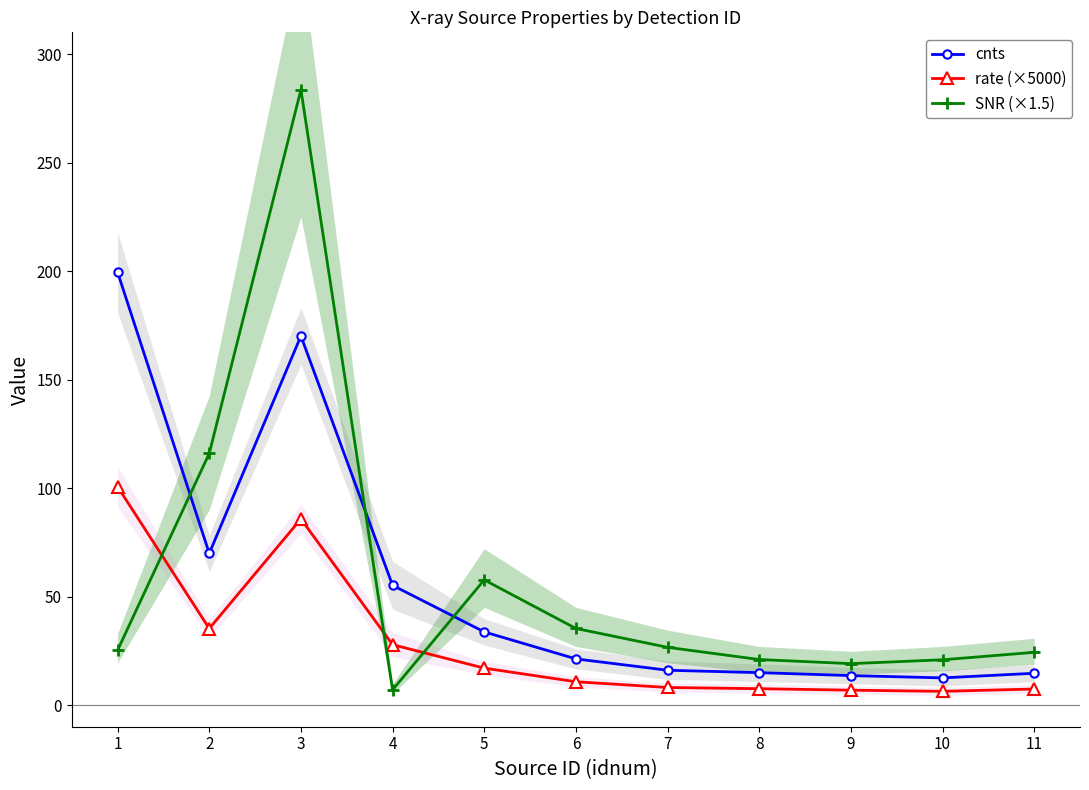

At how many categories does at least one series exceed 247?

1